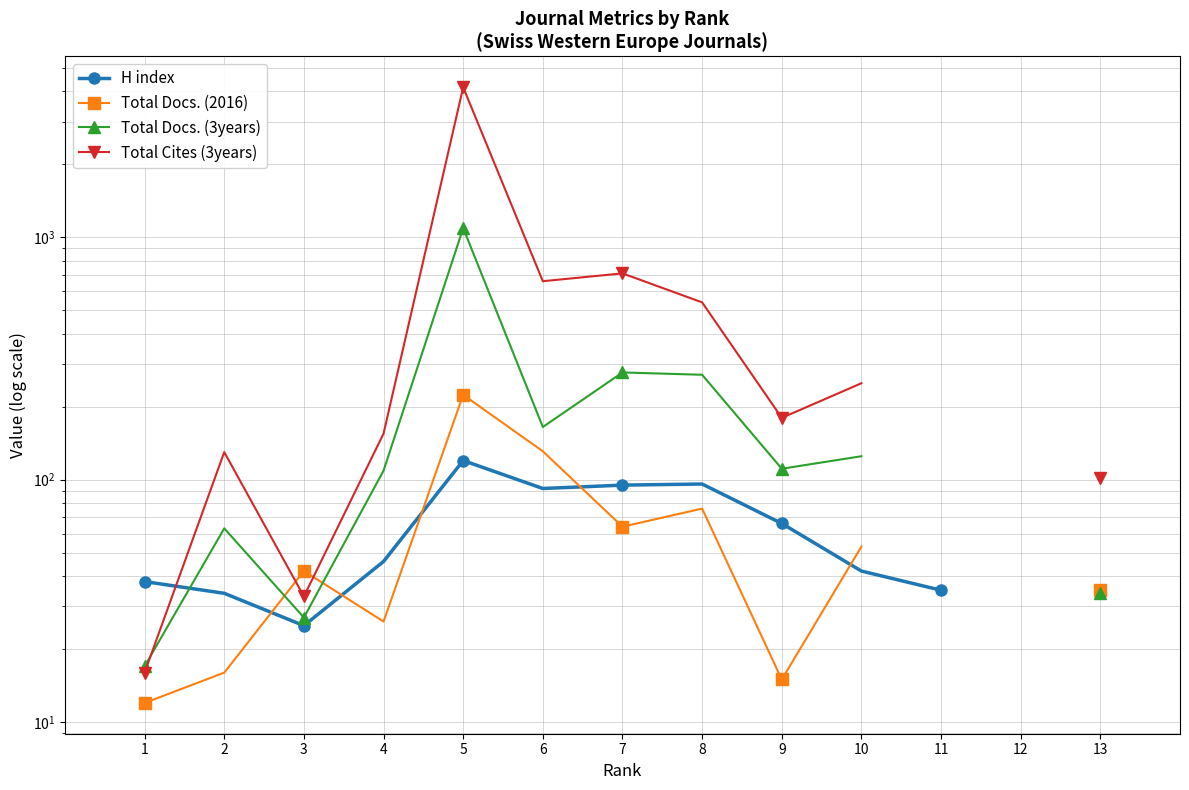

In H index, how many points are lower than both neighbors (excluding endpoints)?

2